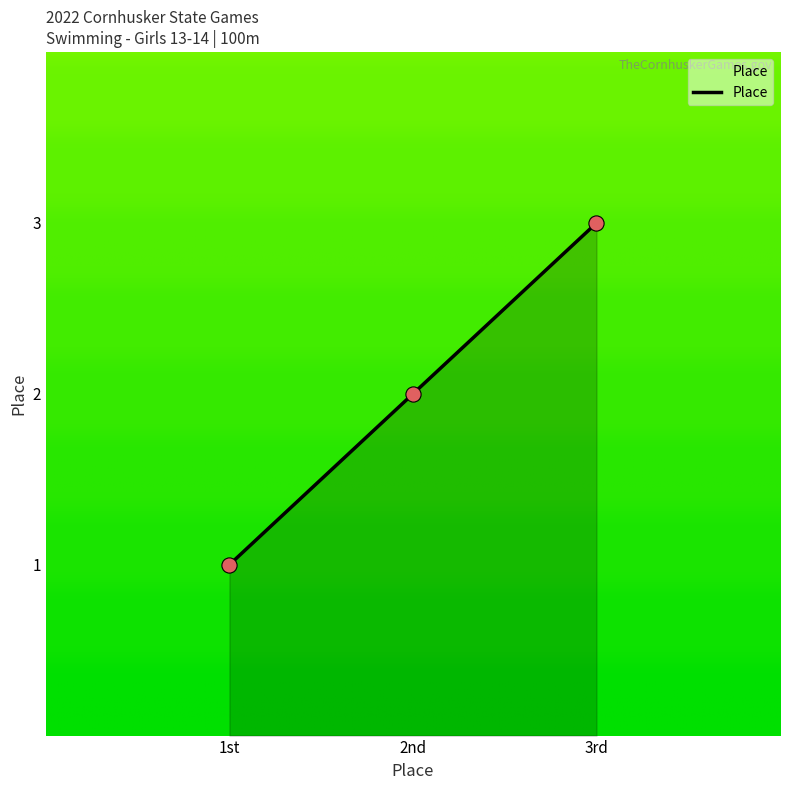

What is the ratio of the value at 2nd to the value at 1st?

2.0